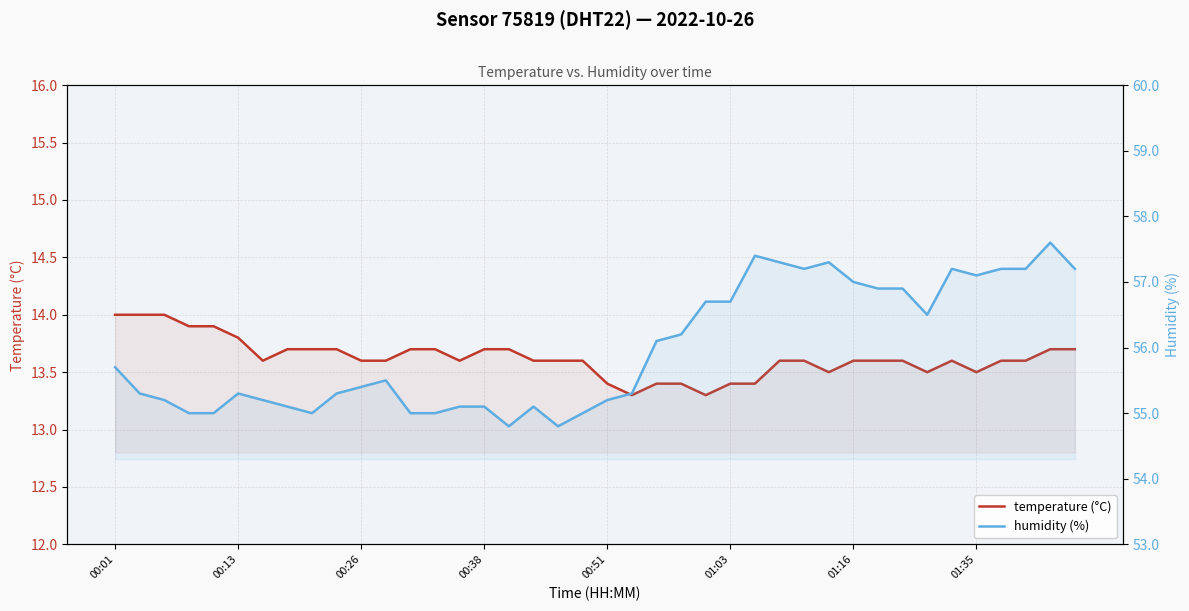

True or false: humidity (%) and temperature (°C) intersect in this chart.

False